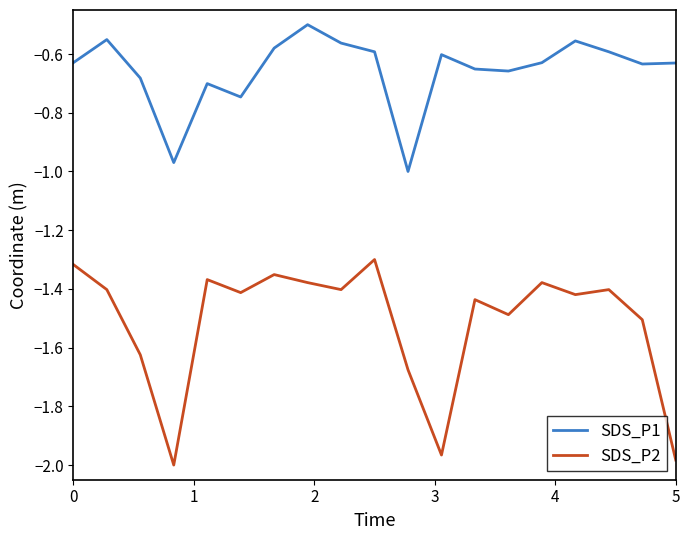

What is the greatest value displayed?

-0.5